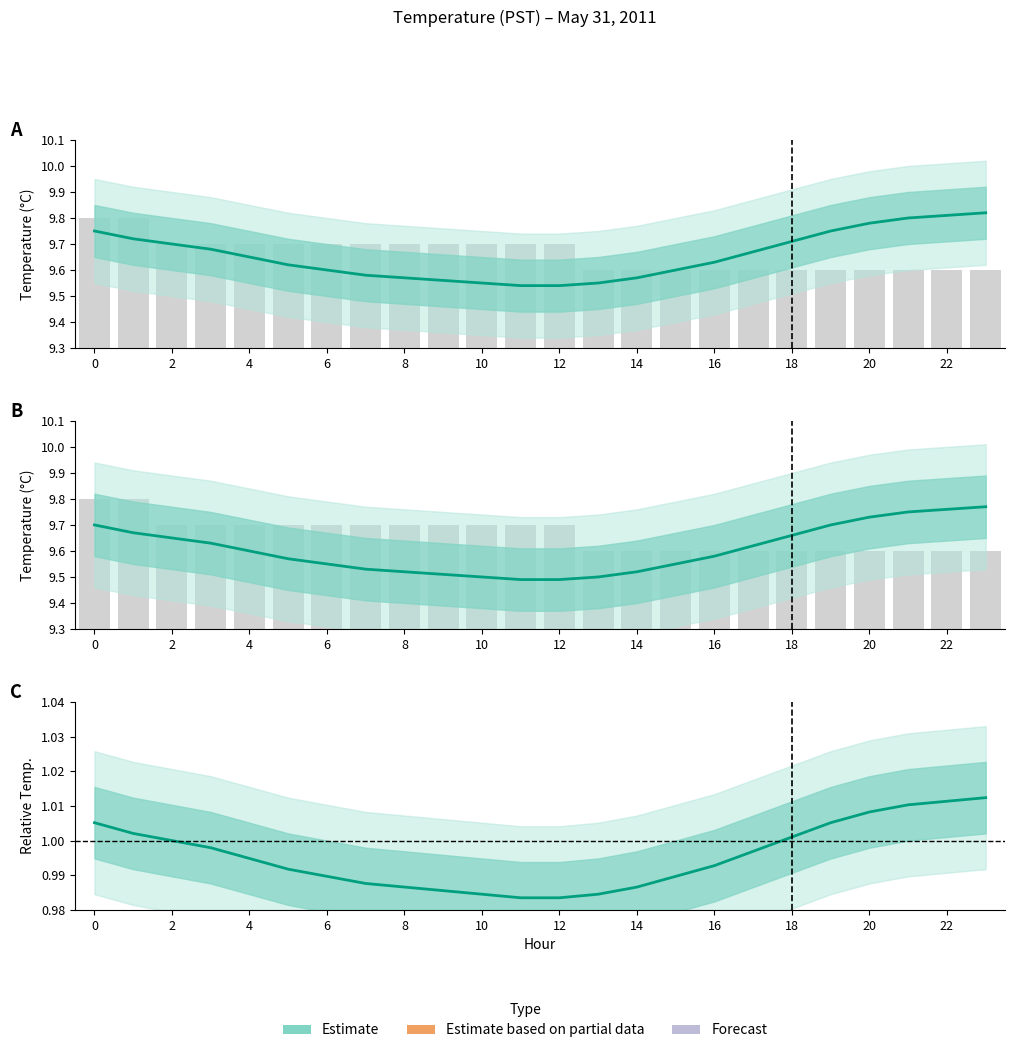

The Estimate series shows 0.7 at 19. True or false?

False